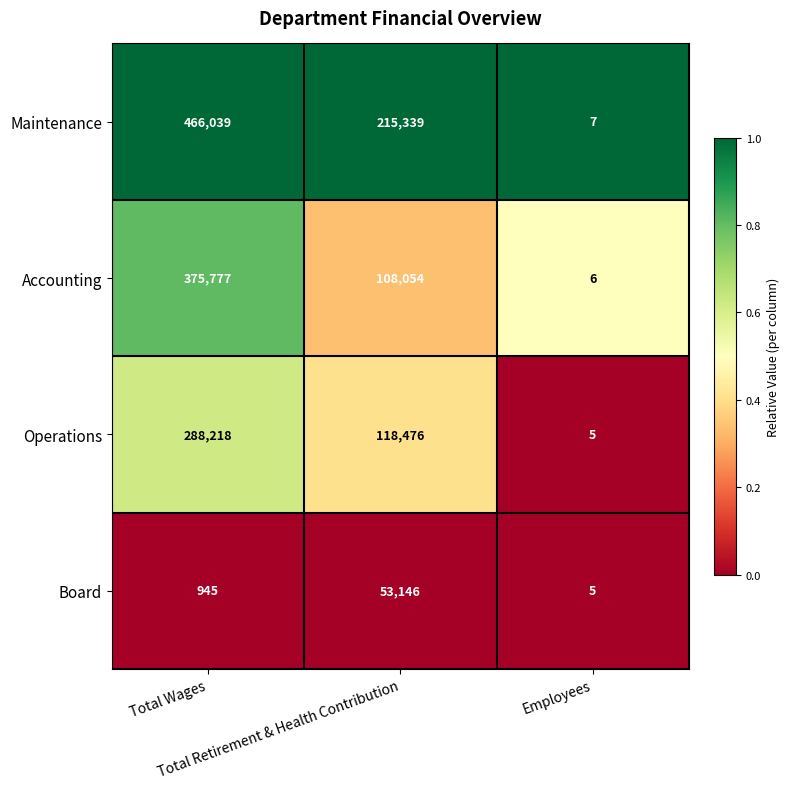

Which series has the largest total across all categories?

Maintenance